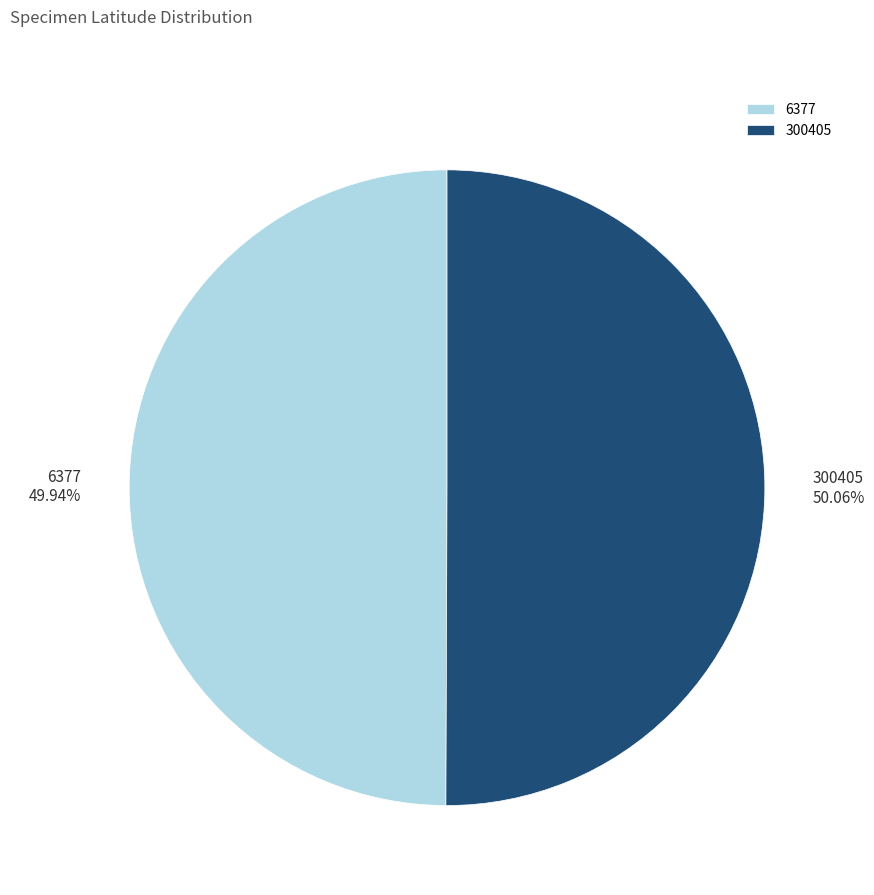

Combined, do 6377 and 300405 account for over 50%?

Yes